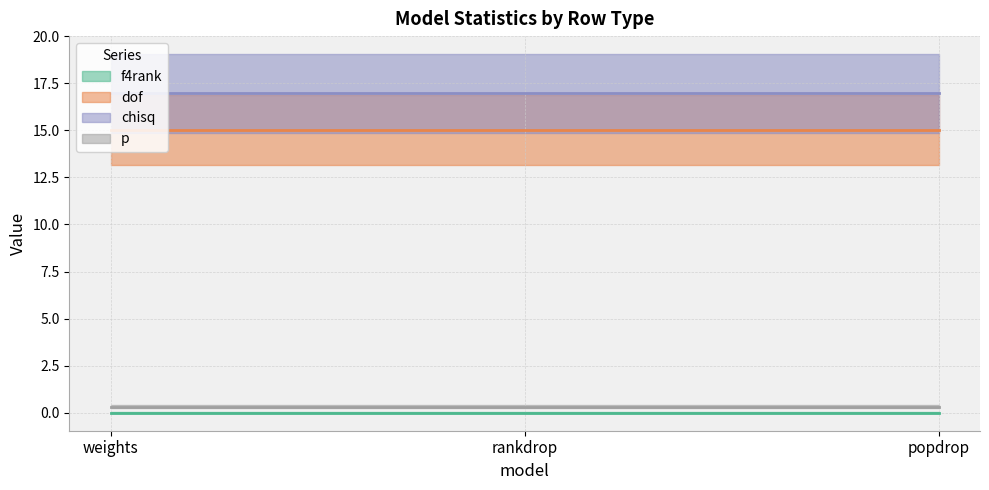

Which category has the highest value across all series?

weights